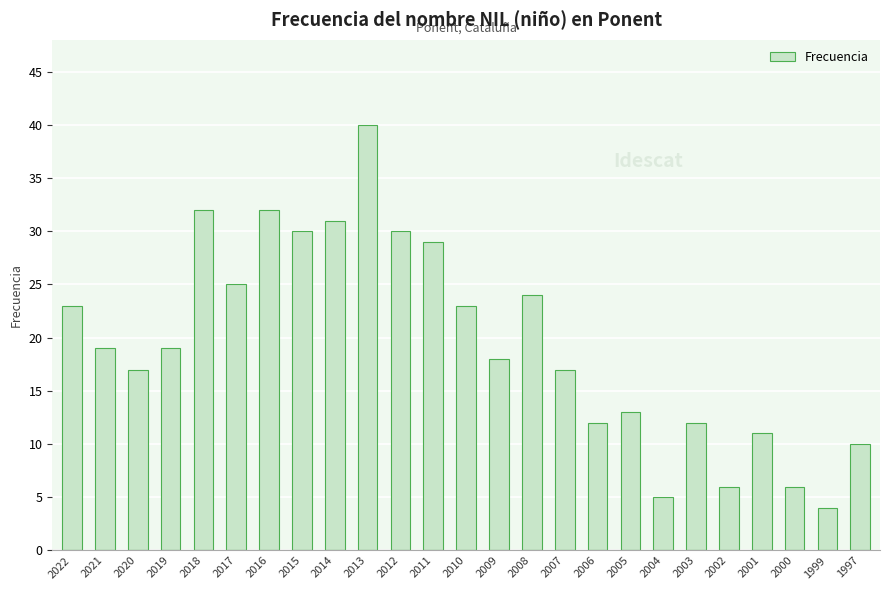

Count the number of data series in this chart.

1